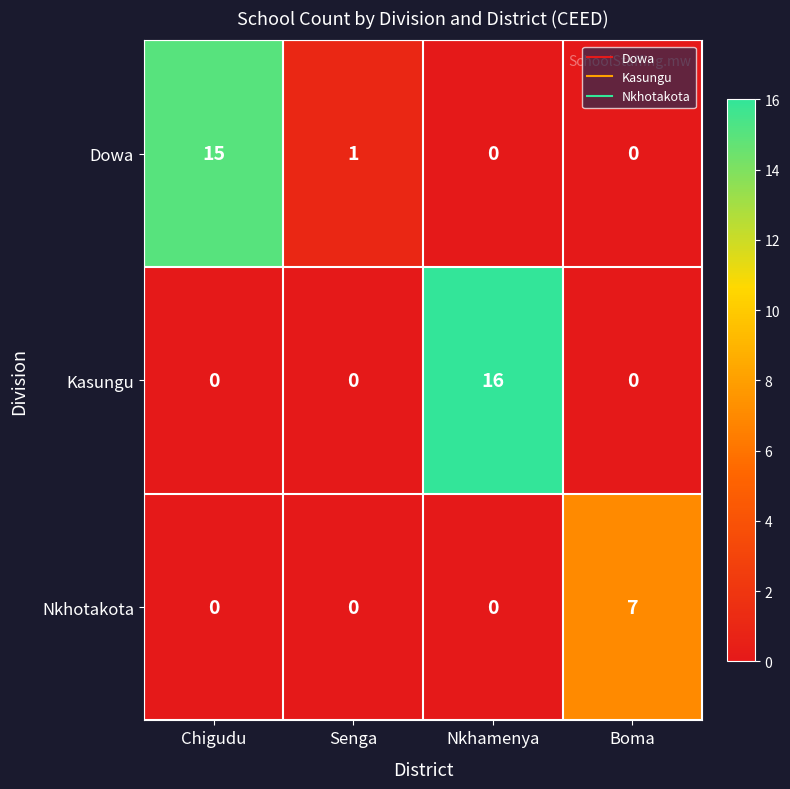

Between Senga and Boma, which series saw the biggest shift?

Nkhotakota